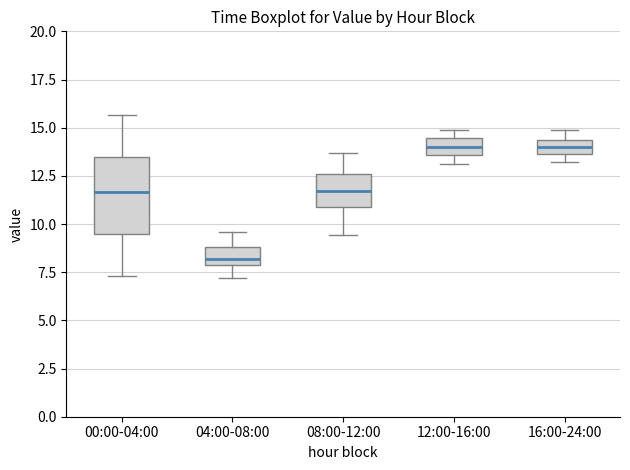

Where is the lower edge of the box for 16:00-24:00 on the y-axis? The values are not printed on the chart, so give them approximately, as read against the axis.

13.5